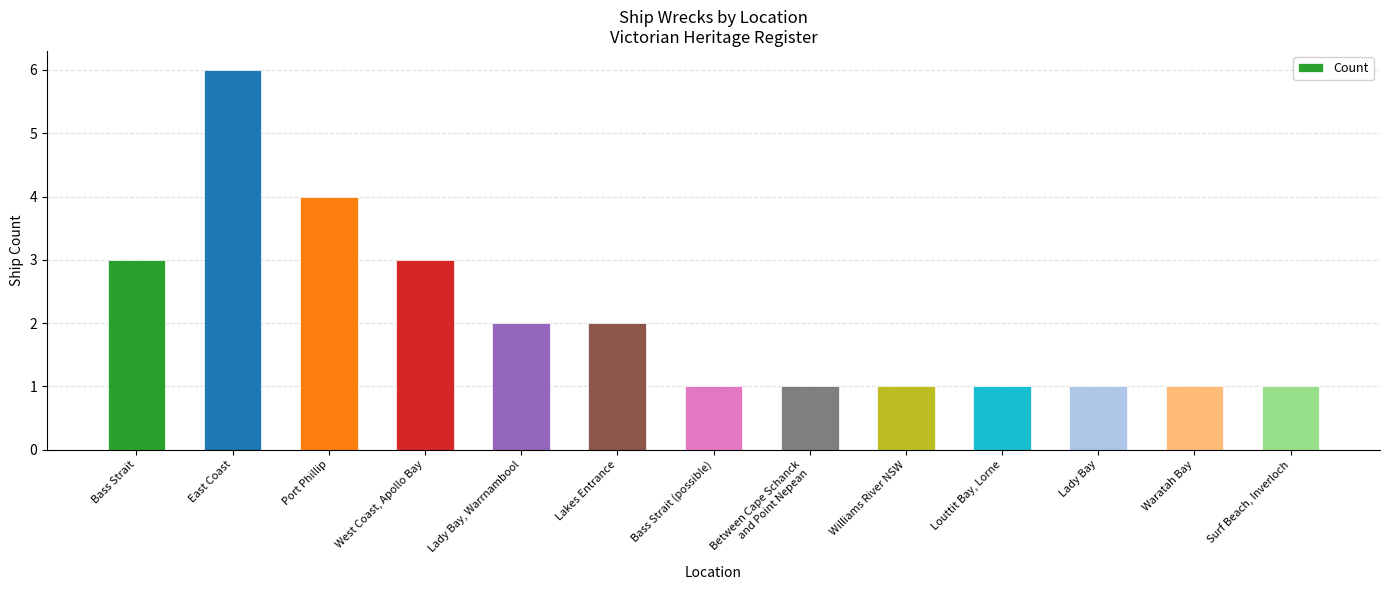

What is the approximate value at Port Phillip?

4